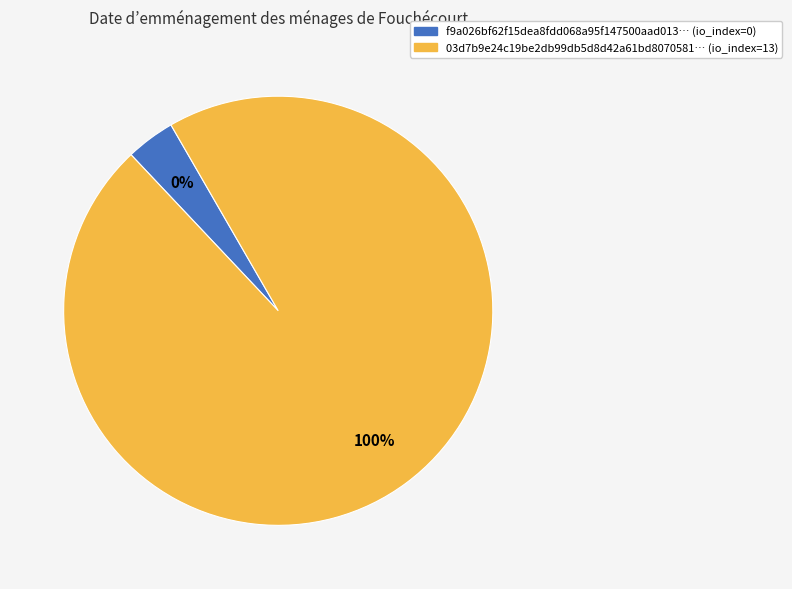

To the nearest percent, what is the difference between the largest and smallest slice percentages?

100%